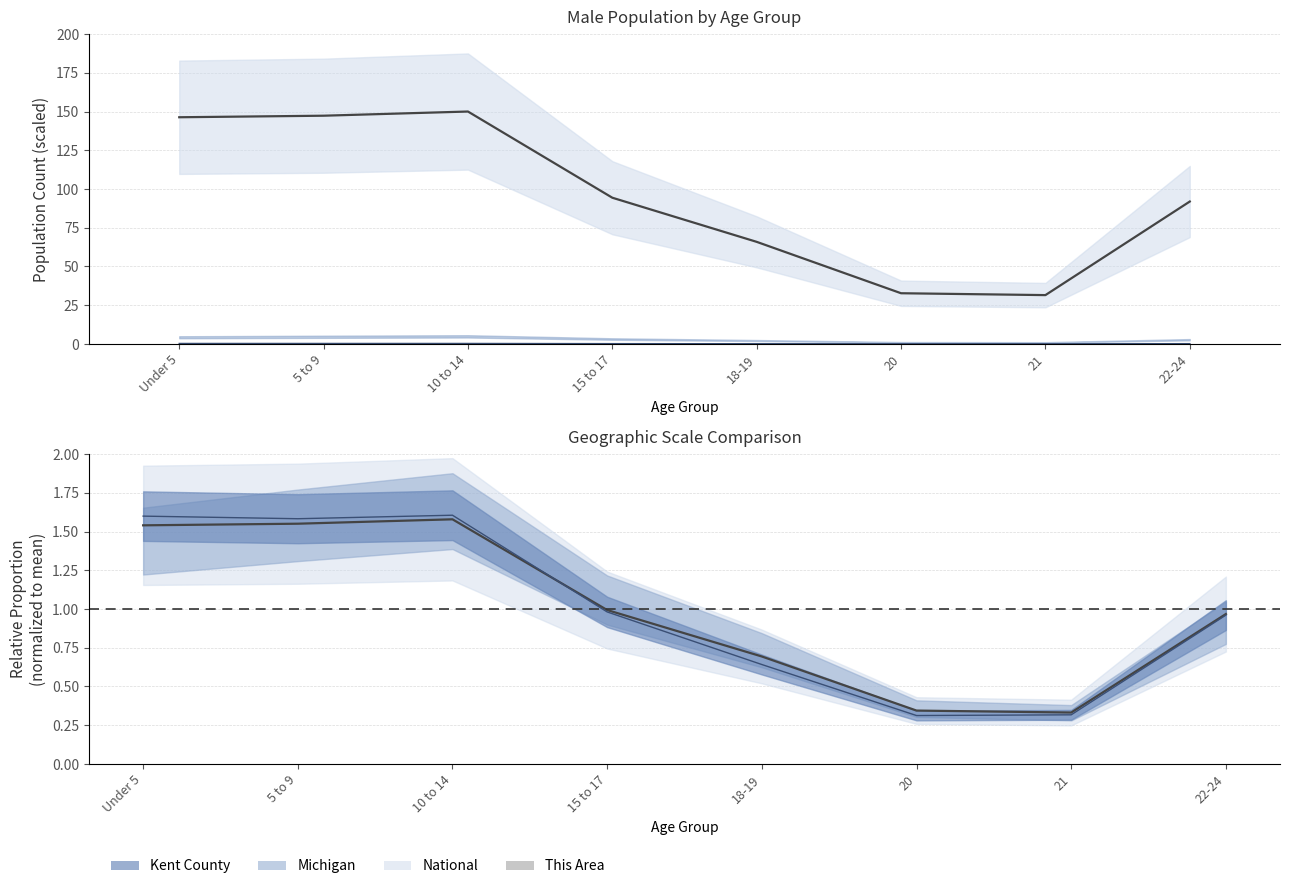

At which category does the chart reach its peak across all series?

10 to 14